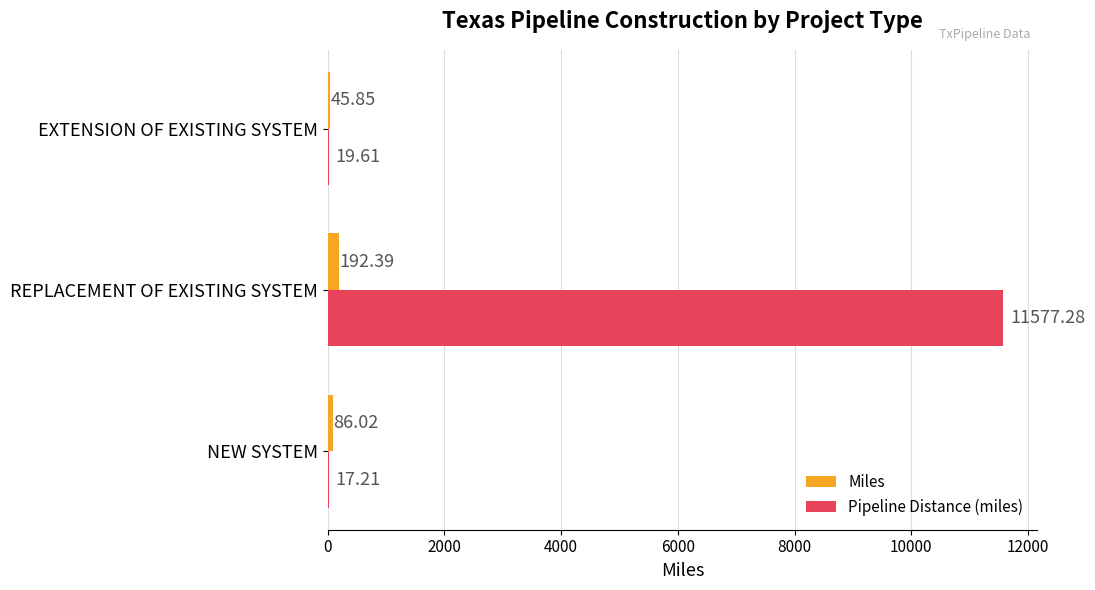

Which category has the highest value across all series?

REPLACEMENT OF EXISTING SYSTEM